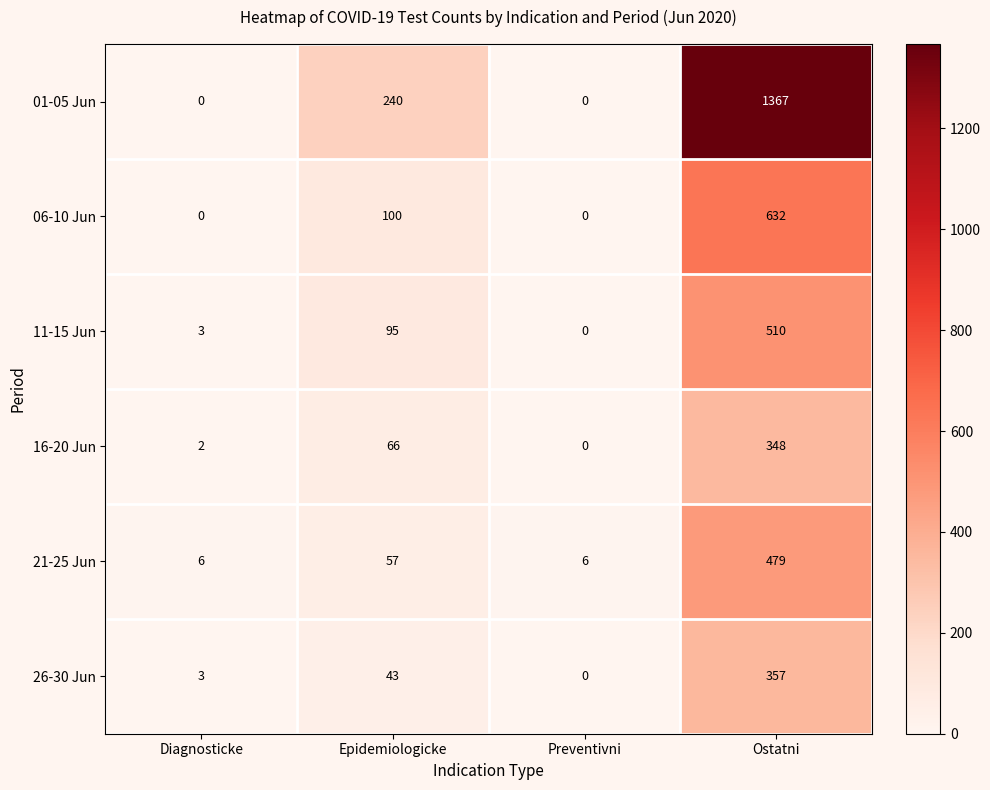

What is the difference between the maximum and minimum values in the 21-25 Jun series?

473